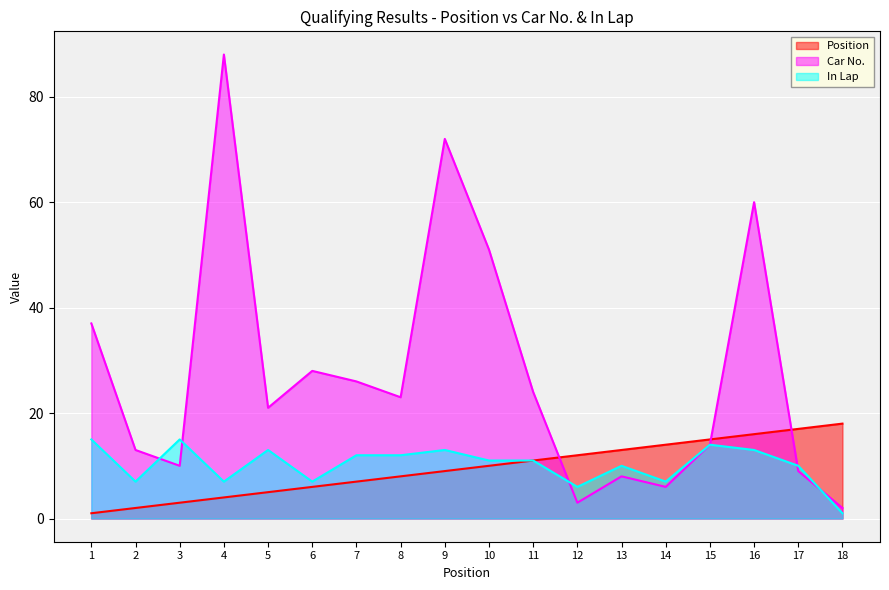

At which label does In Lap first exceed 11?

1